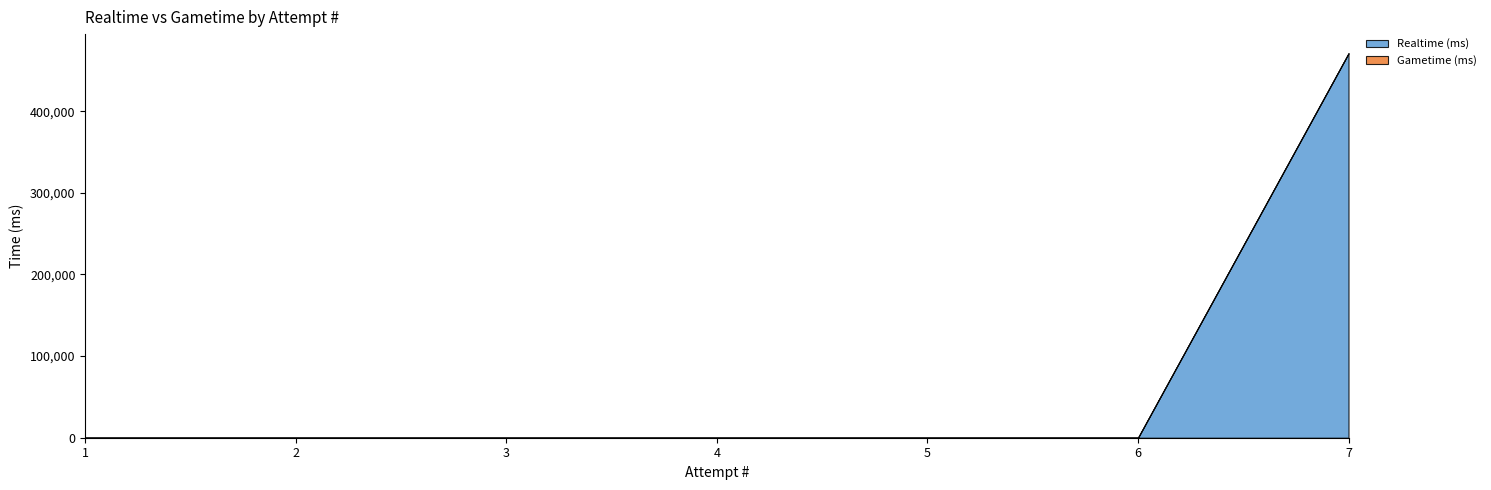

At which category is the sum across all series the highest?

7